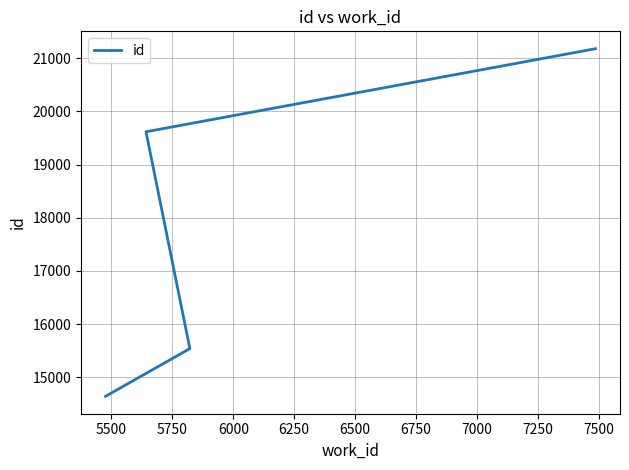

What is the smallest value displayed?

14640